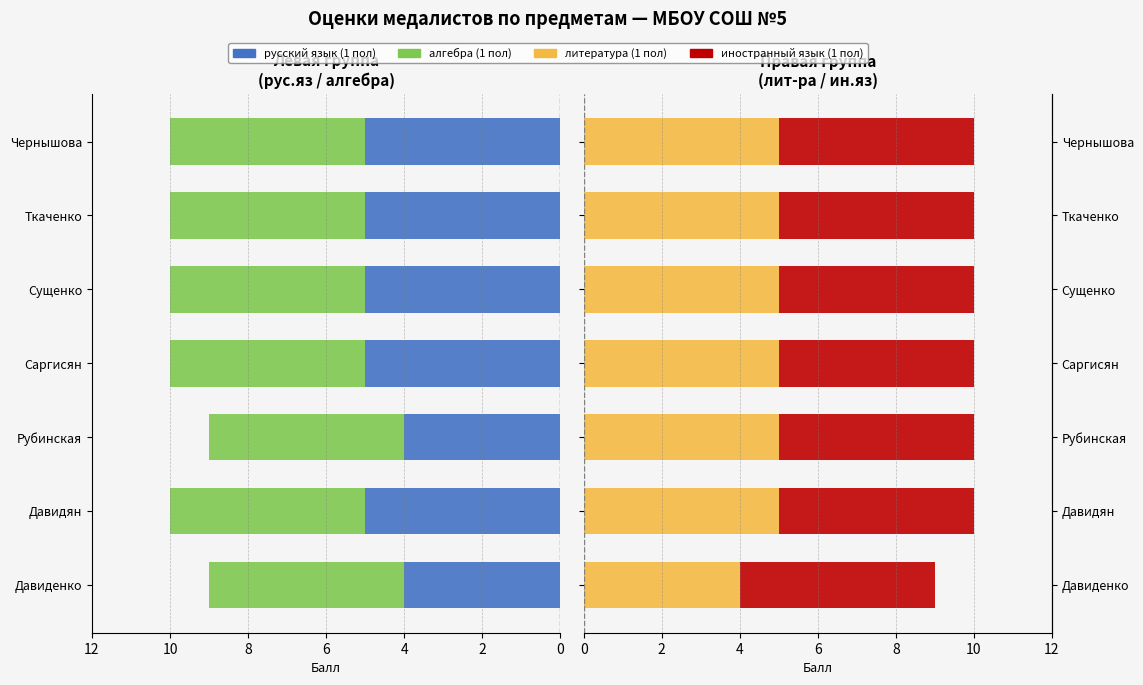

Is the value of иностранный язык (1 пол) at 4 greater than the value of литература (1 пол) at 0?

No